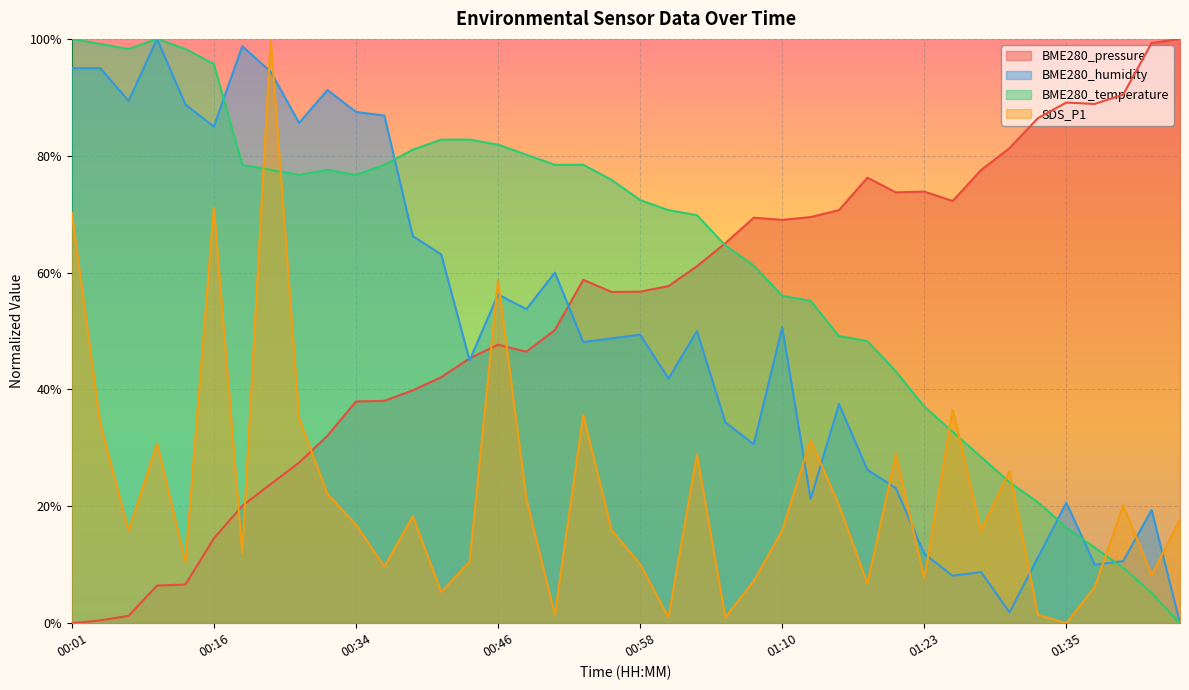

What is the total value across all series at 00:26?

3.0